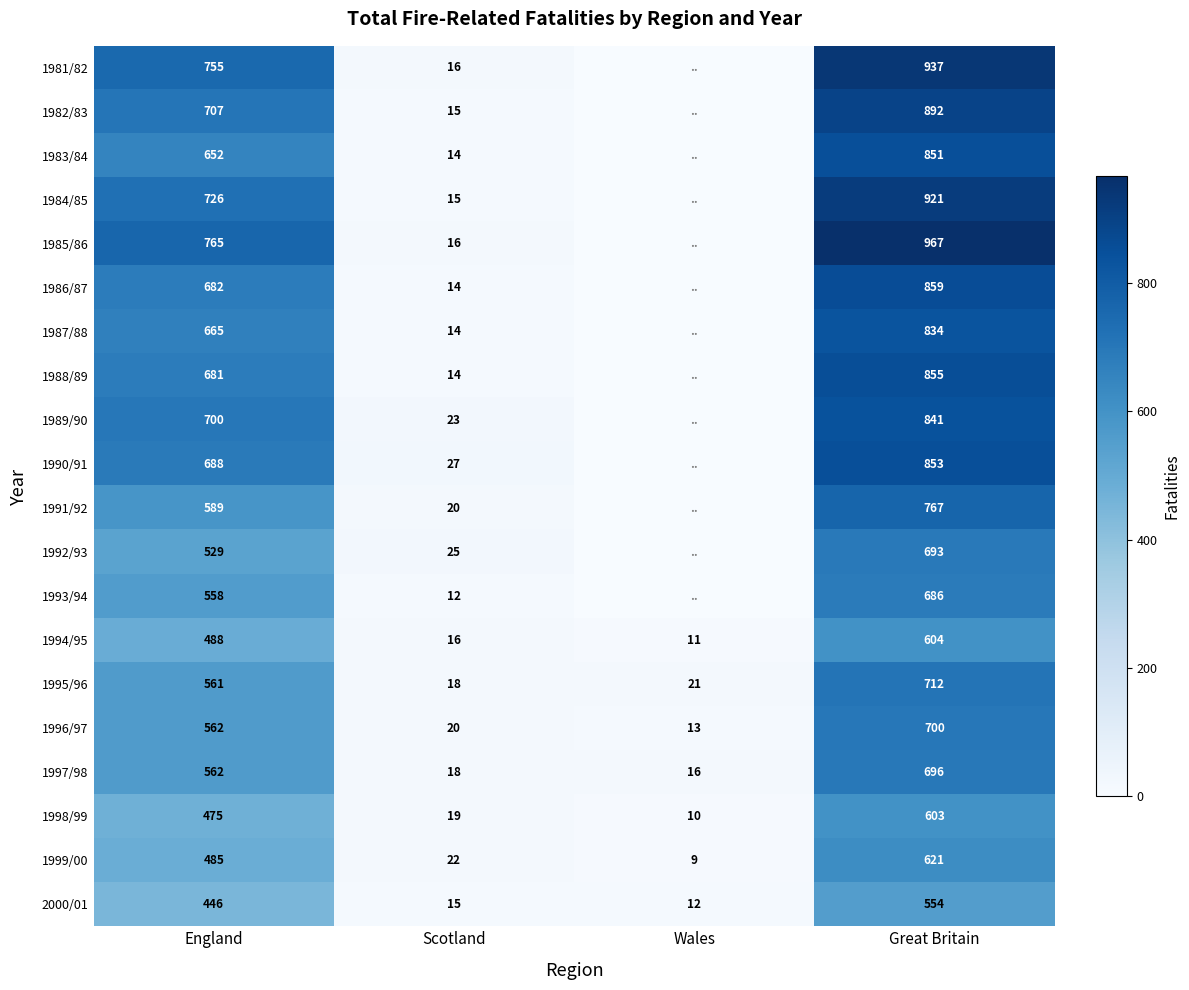

What is the difference between the second highest and minimum values in the 1995/96 series?

543